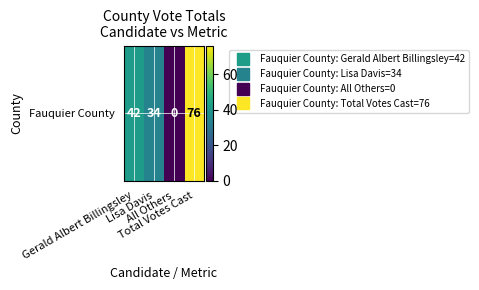

True or false: the data shows 45 at Lisa Davis.

False